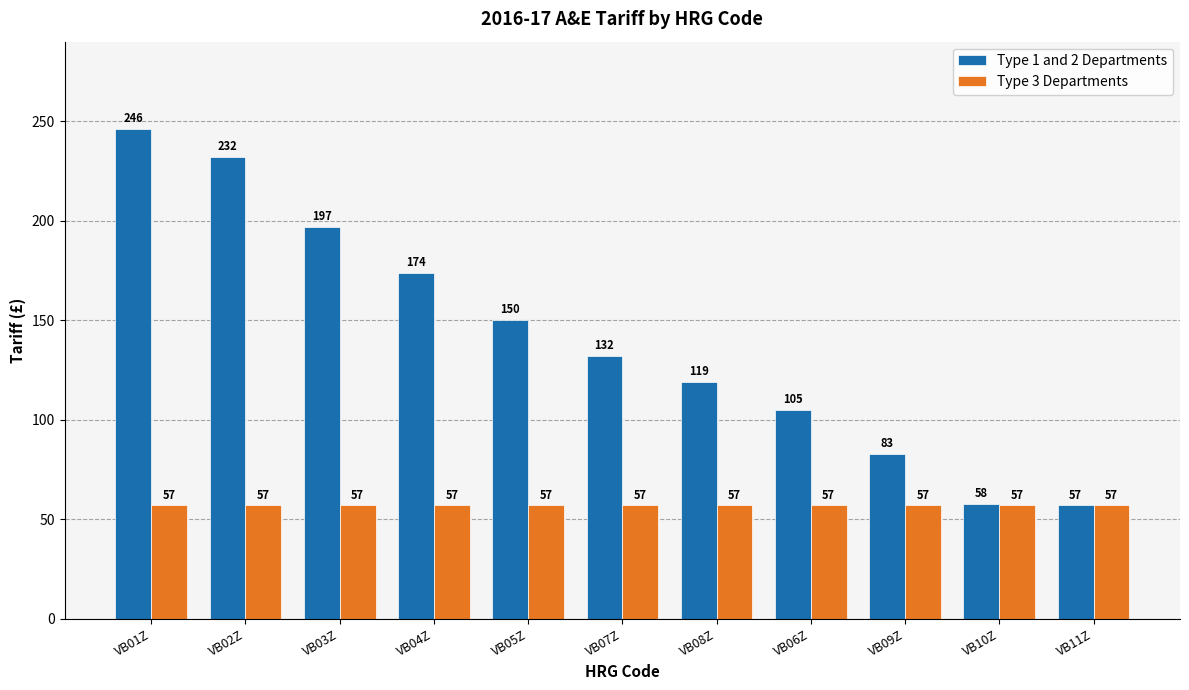

What is the difference between the second highest and second lowest values in the Type 1 and 2 Departments series?

174